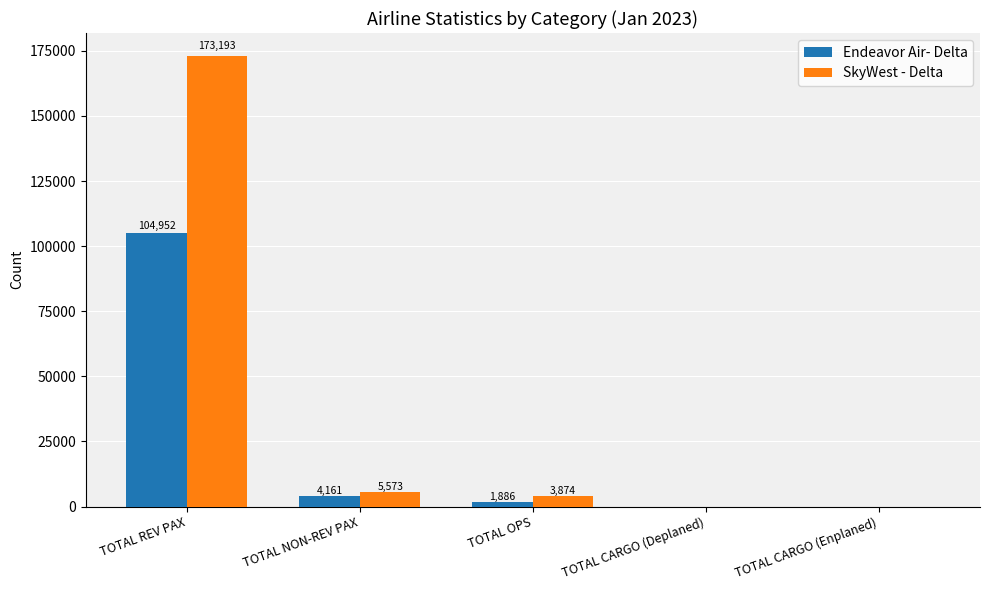

The value of Endeavor Air- Delta at TOTAL REV PAX is 35697. True or false?

False